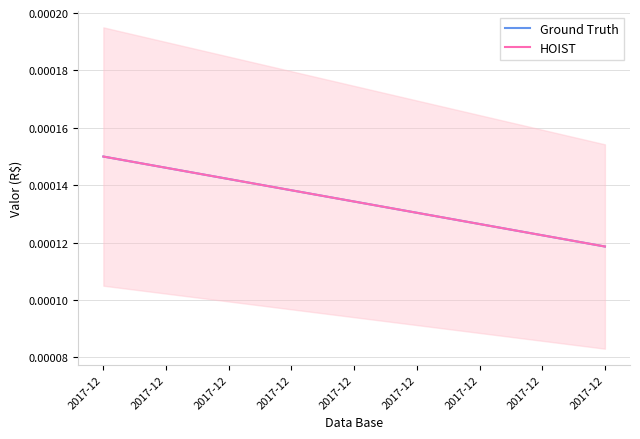

Reading left to right, transcribe all the data shown in this chart.

Ground Truth: 2017-12=0.0	2017-12=0.0
HOIST: 2017-12=0.0	2017-12=0.0